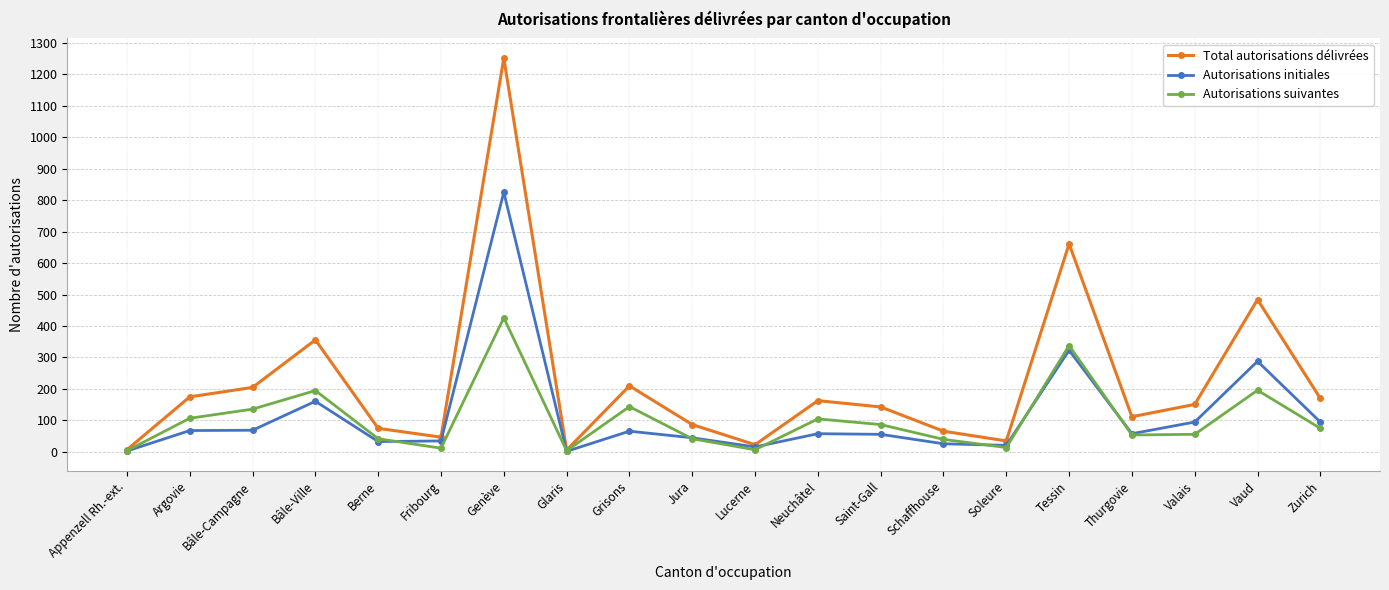

True or false: Total autorisations délivrées has more than 2 interior local peaks.

True